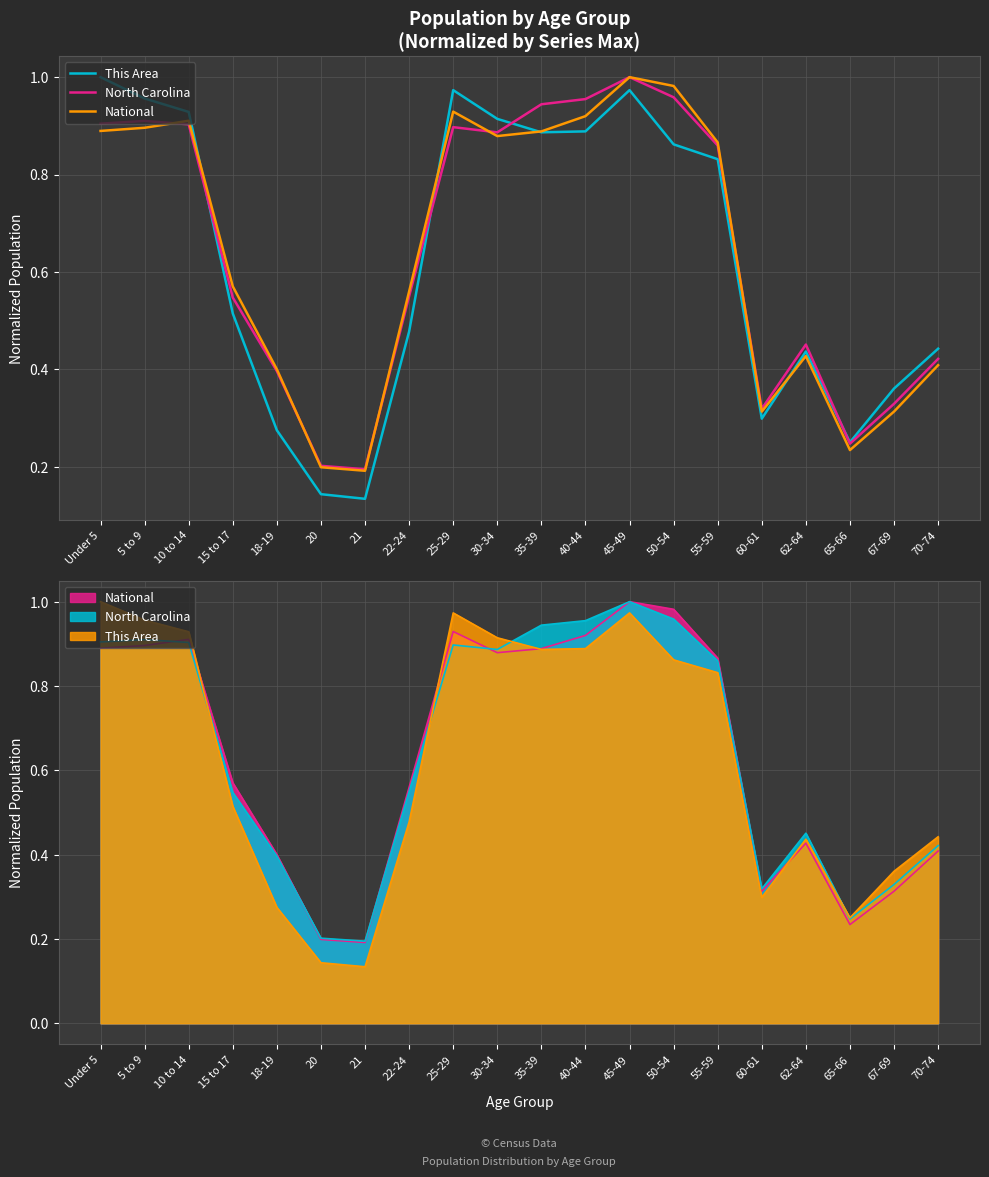

Rank the series at 60-61 from lowest to highest value.

This Area, National, North Carolina